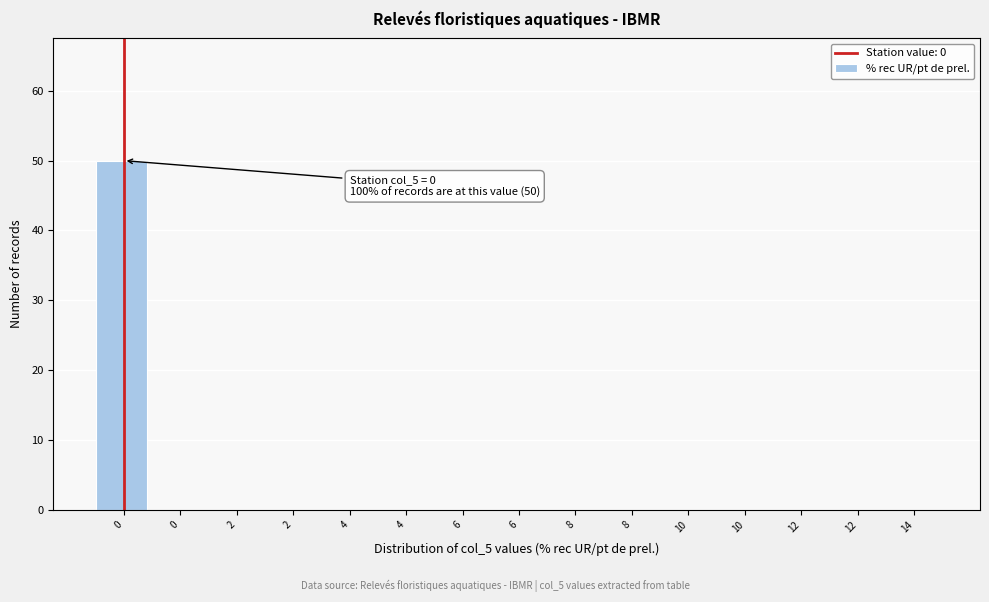

Are the bars horizontal?

No